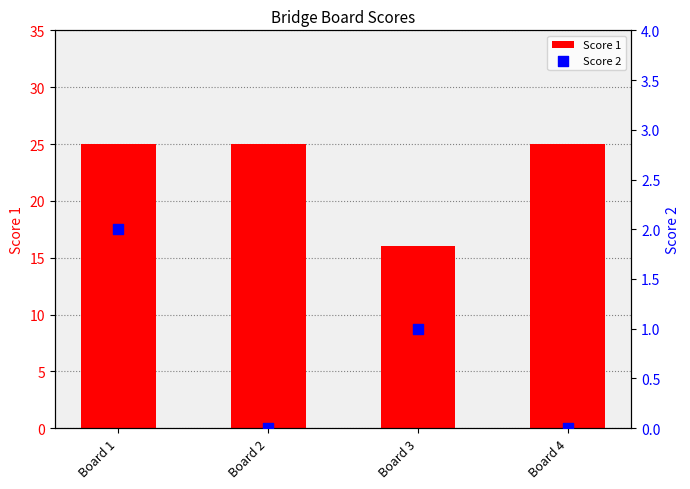

At which category is the sum across all series the highest?

Board 1